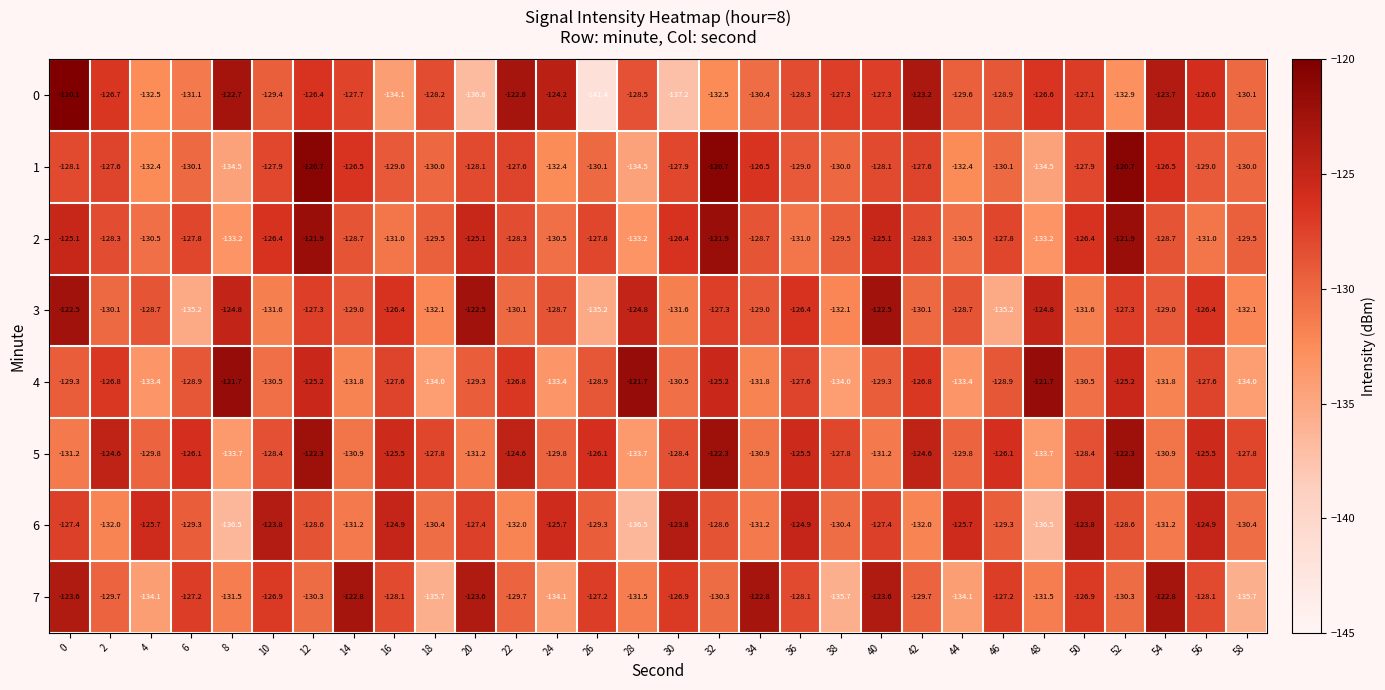

What is the total value across all series at 44?

-1044.2